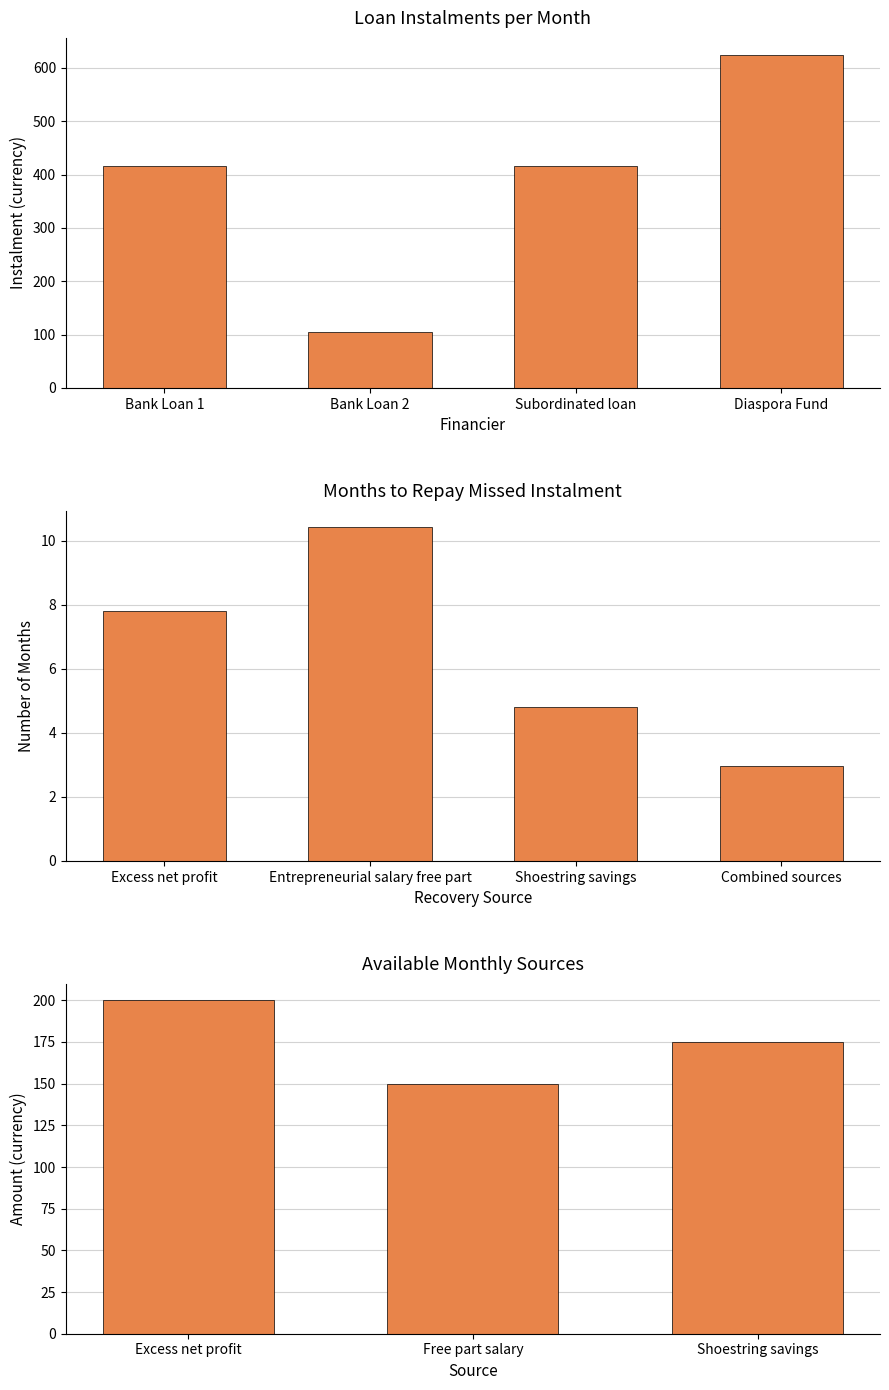

What is the label of the 1st bar from the left?

Bank Loan 1